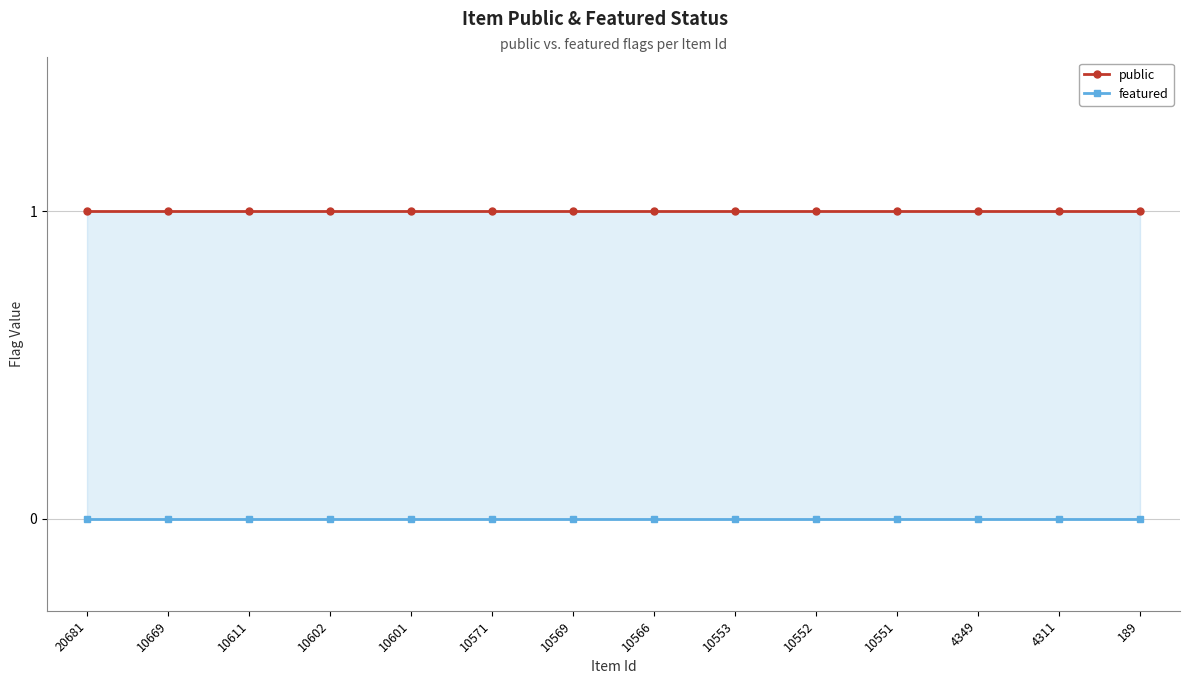

What is the maximum value shown in the chart?

1